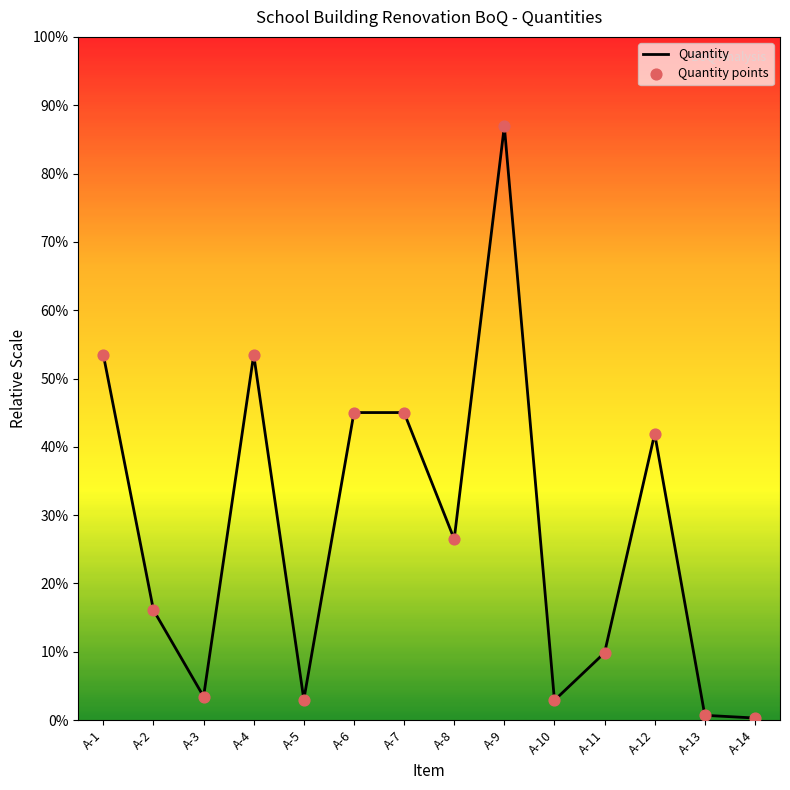

Does the chart have visible grid lines?

No